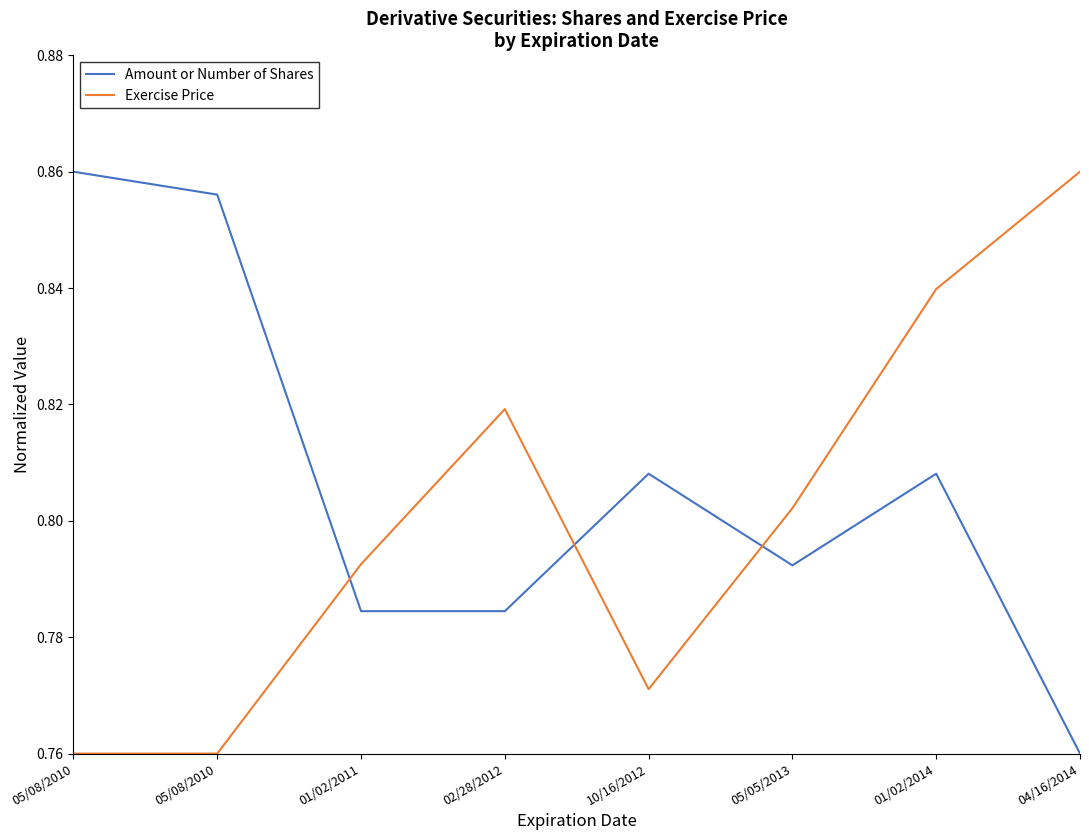

At how many categories does at least one series exceed 0?

8